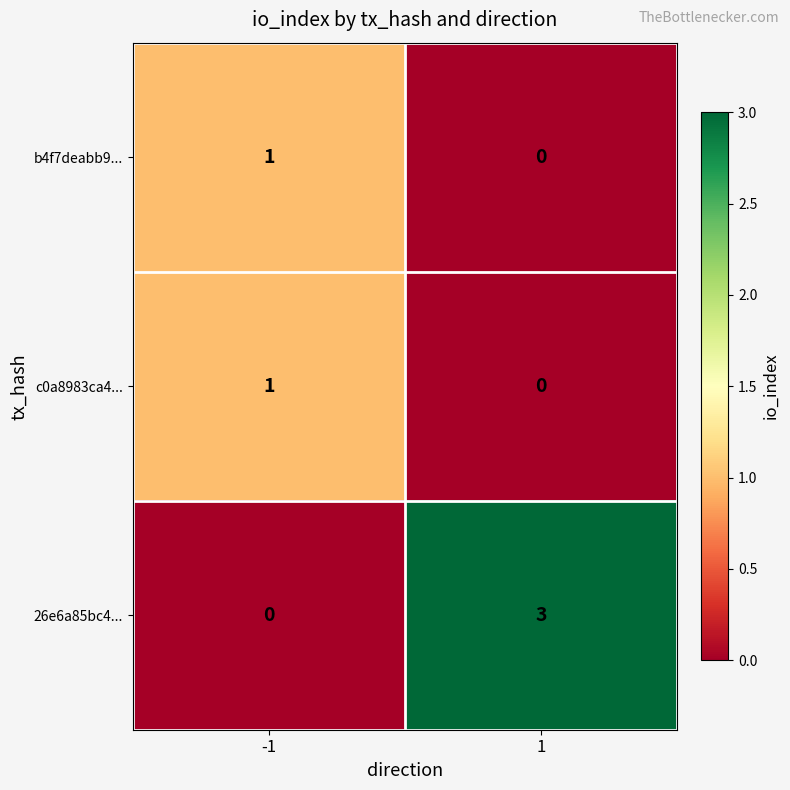

The value of 26e6a85bc4... at -1 is 0. True or false?

True